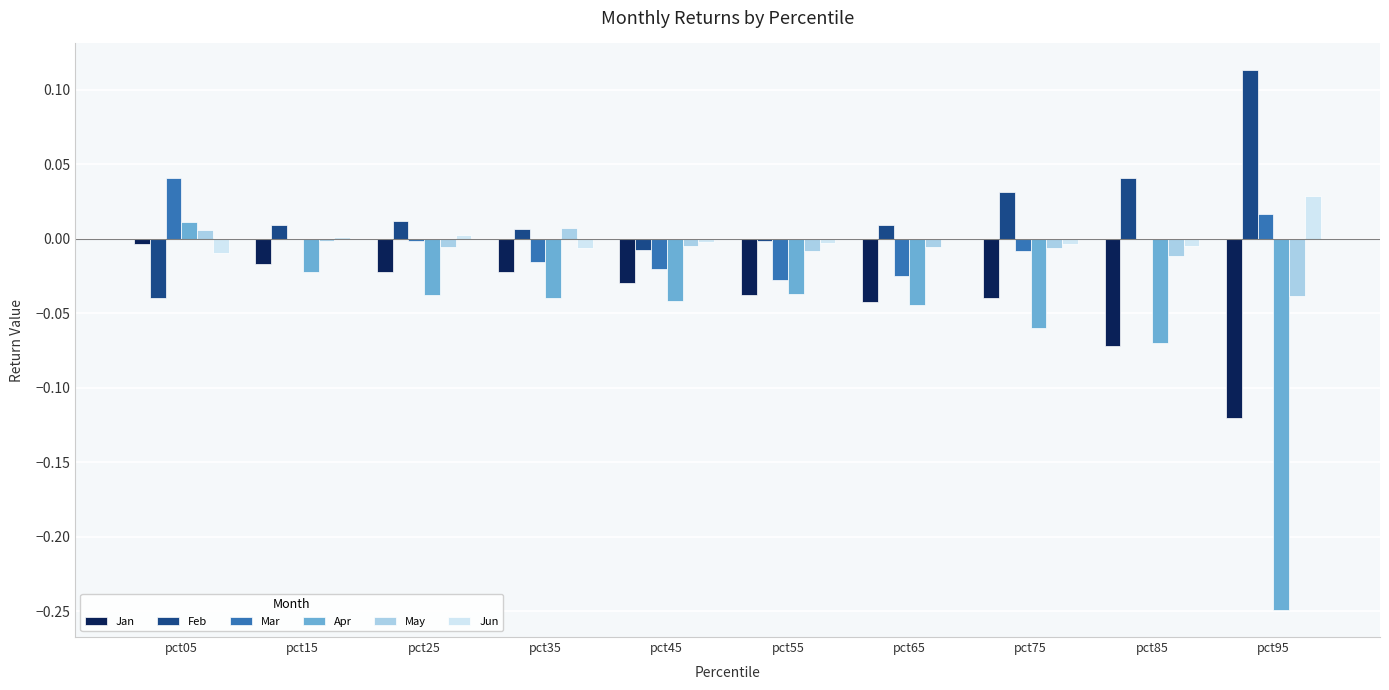

How many groups of bars are there?

10